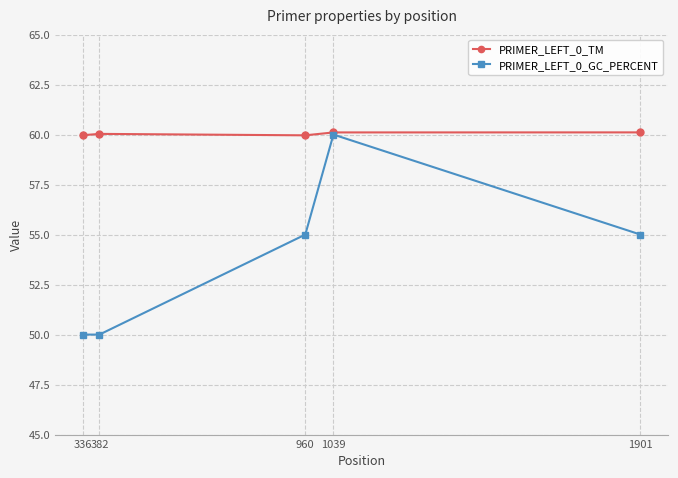

In PRIMER_LEFT_0_GC_PERCENT, how many points are higher than both neighbors (excluding endpoints)?

1